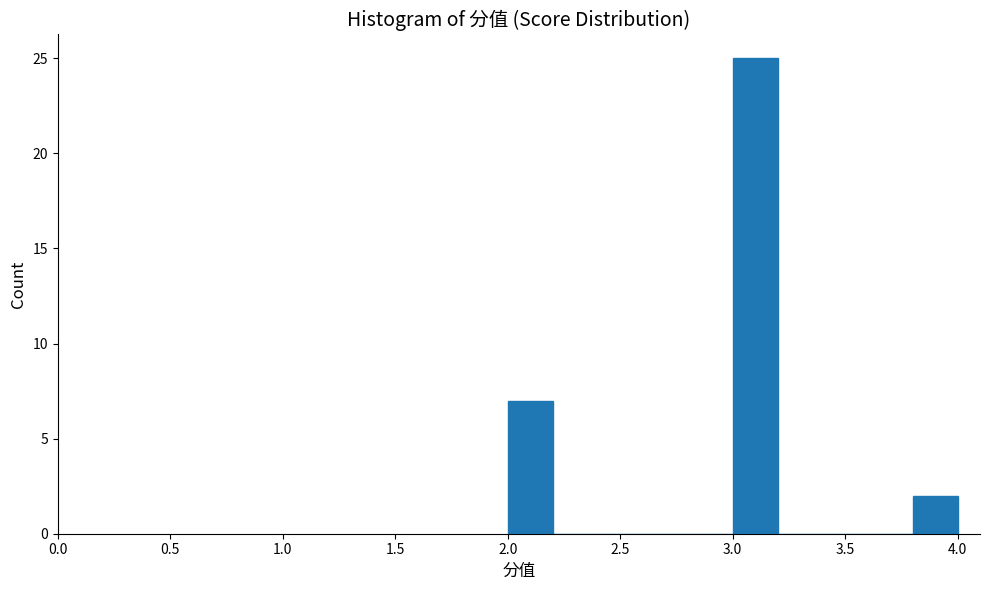

Over which range of the x-axis is the bar tallest?

3.0 to 3.2